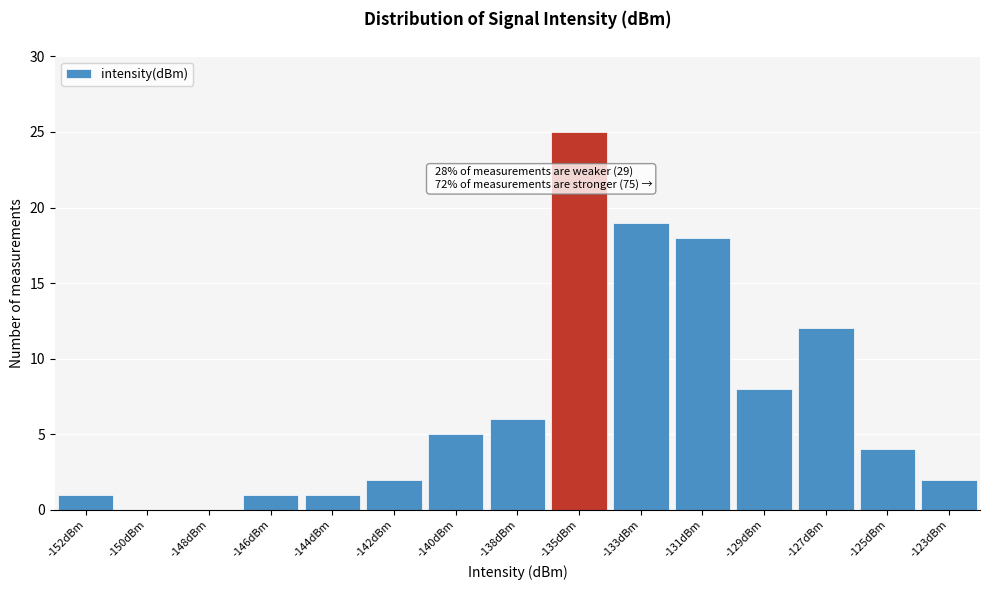

Reading right to left, transcribe all the data shown in this chart.

-123dBm=2	-125dBm=4	-127dBm=12	-129dBm=8	-131dBm=18	-133dBm=19	-135dBm=25	-138dBm=6	-140dBm=5	-142dBm=2	-144dBm=1	-146dBm=1	-148dBm=0	-150dBm=0	-152dBm=1